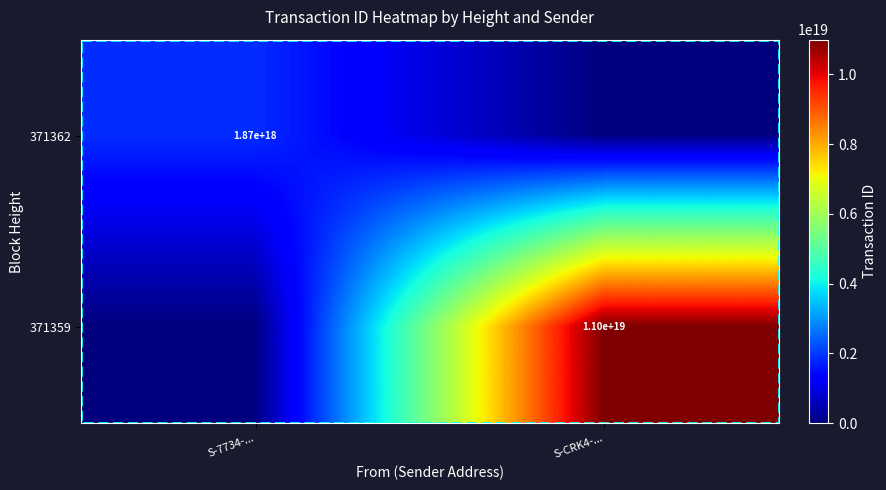

The value of 371362 at S-7734-... is 3125933830636253696. True or false?

False